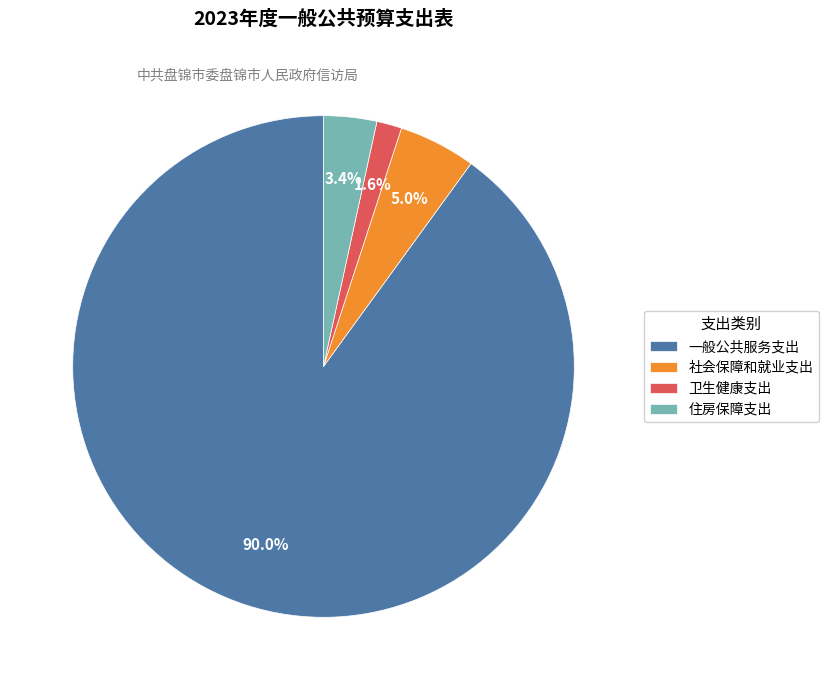

The 一般公共服务支出 slice represents 79% of the pie. True or false?

False